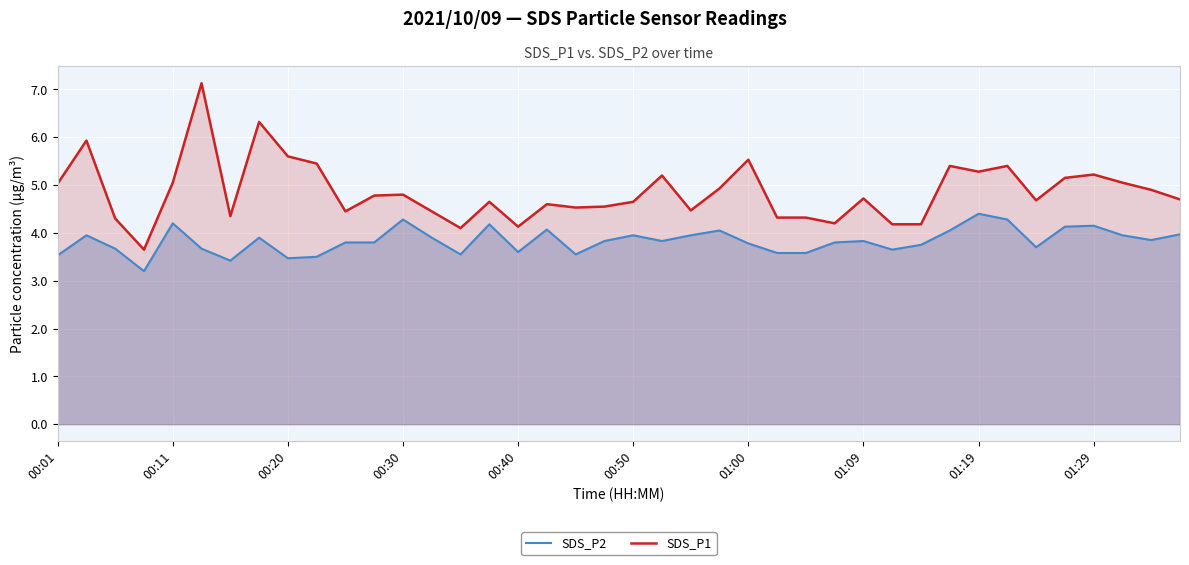

At which label is SDS_P1 closest to 5?

00:01